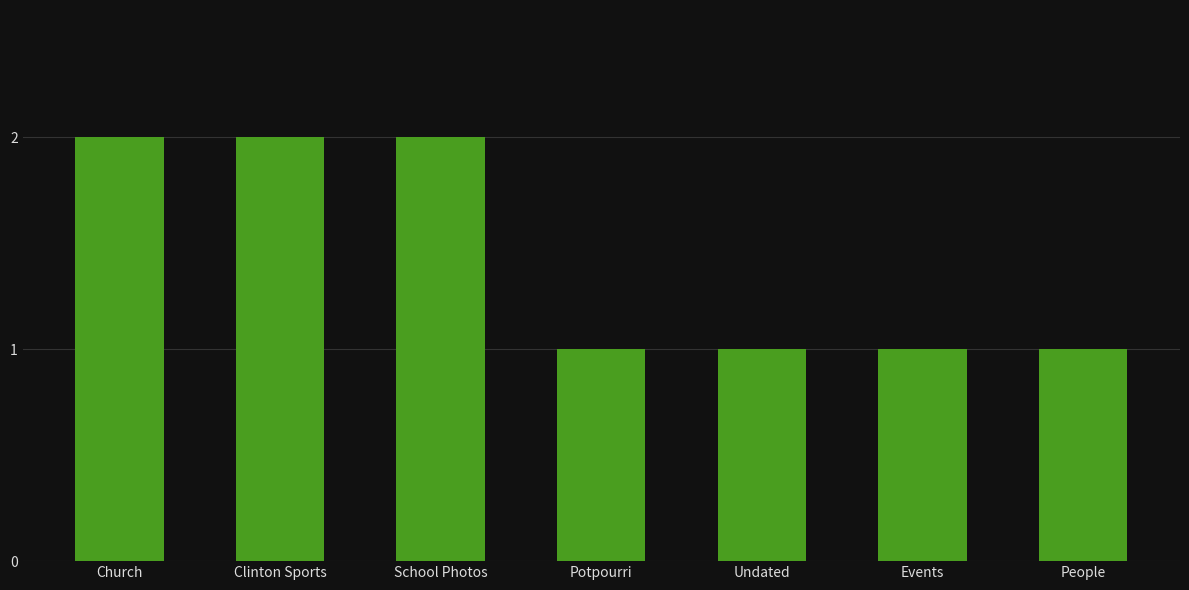

What is the minimum value shown in the chart?

1